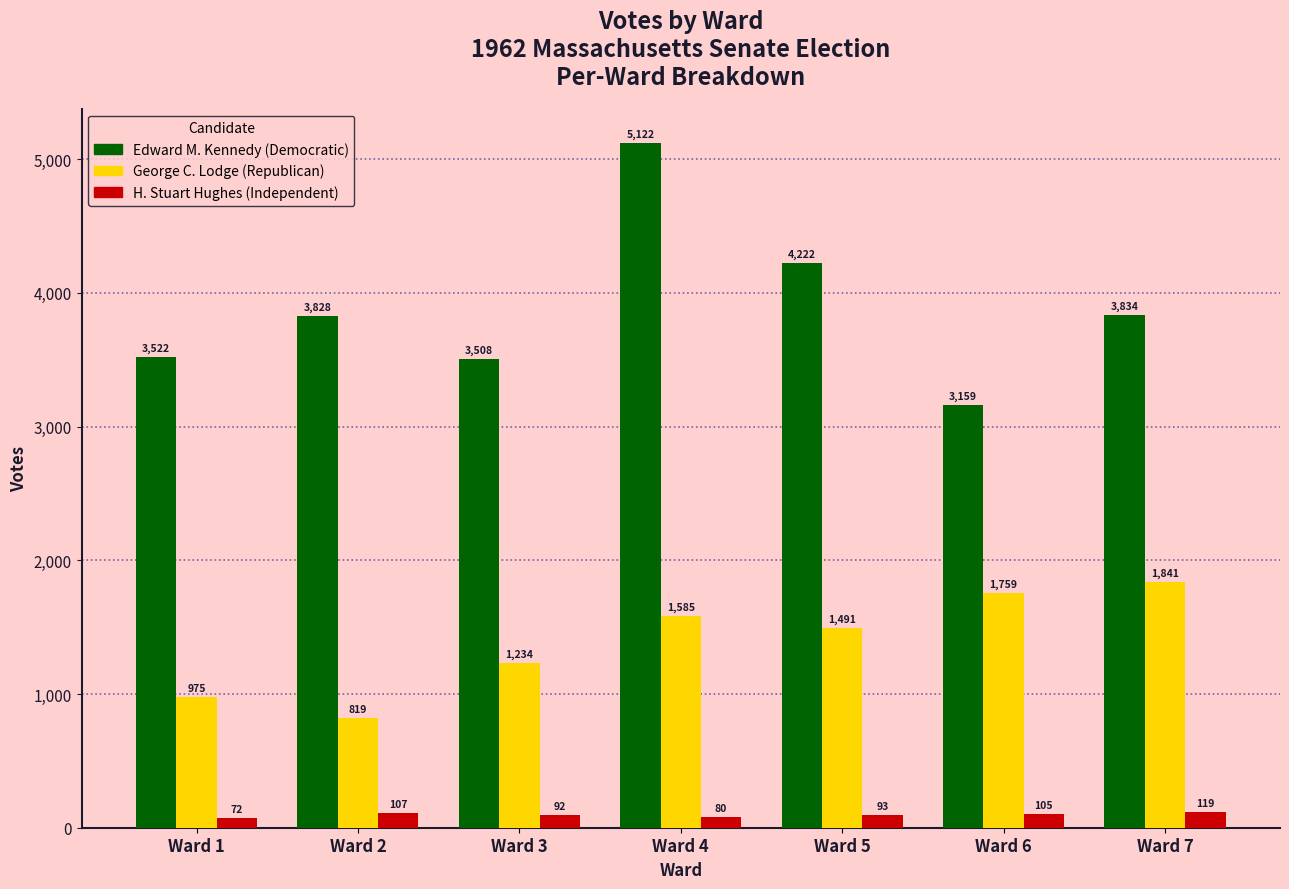

What is the total value across all series at Ward 6?

5023